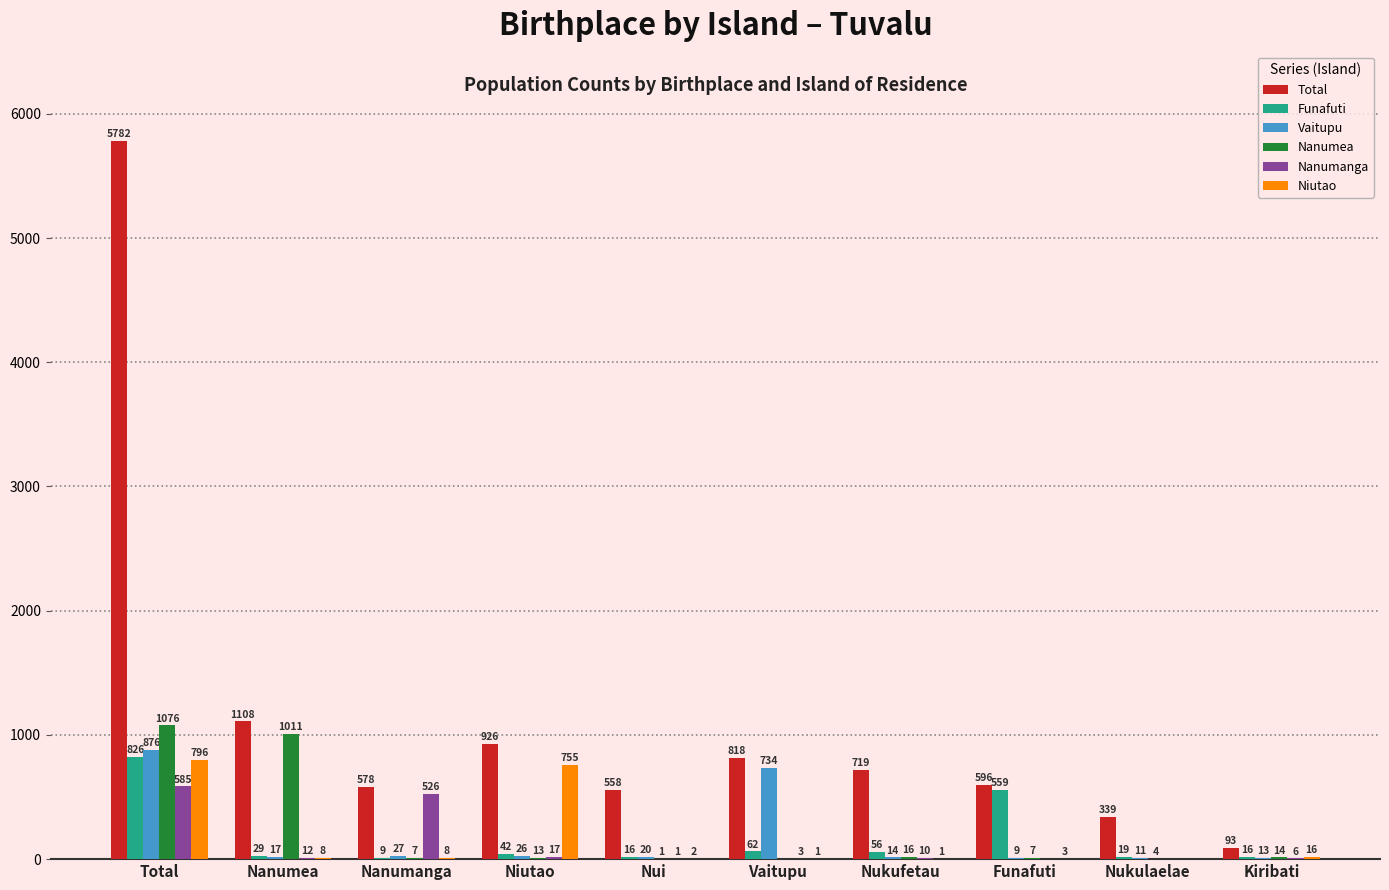

At which category is the sum across all series the highest?

Total